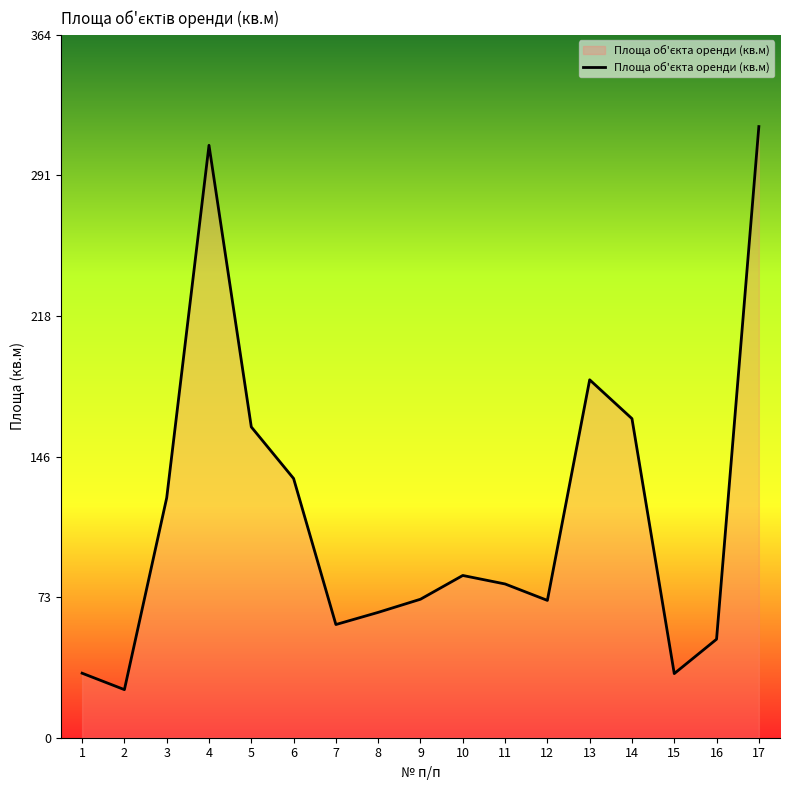

Is it true that the value at 15 is 15.4?

False